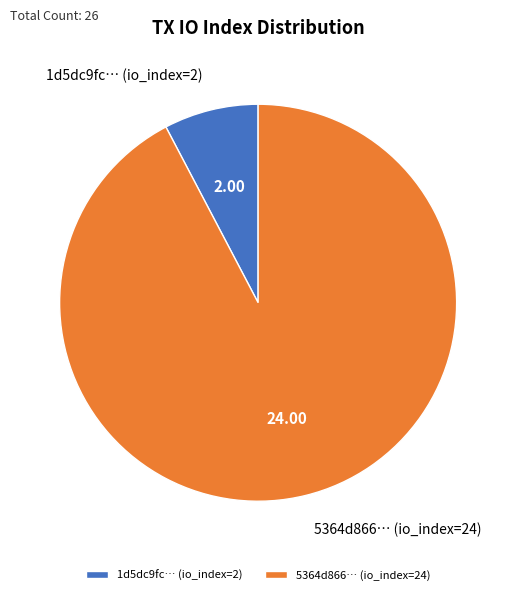

Between 1d5dc9fc… (io_index=2) and 5364d866… (io_index=24), which is larger?

5364d866… (io_index=24)